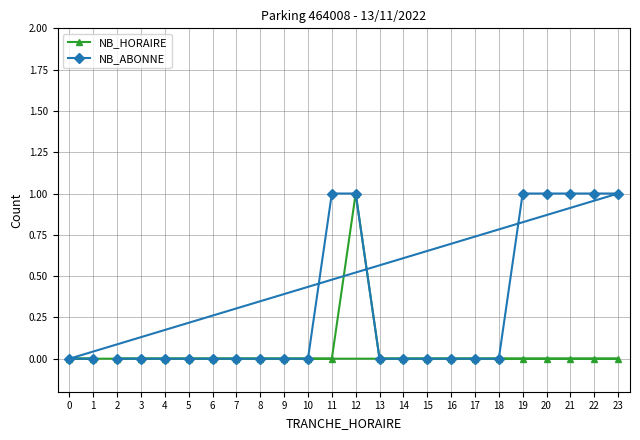

True or false: NB_HORAIRE and NB_ABONNE intersect in this chart.

False